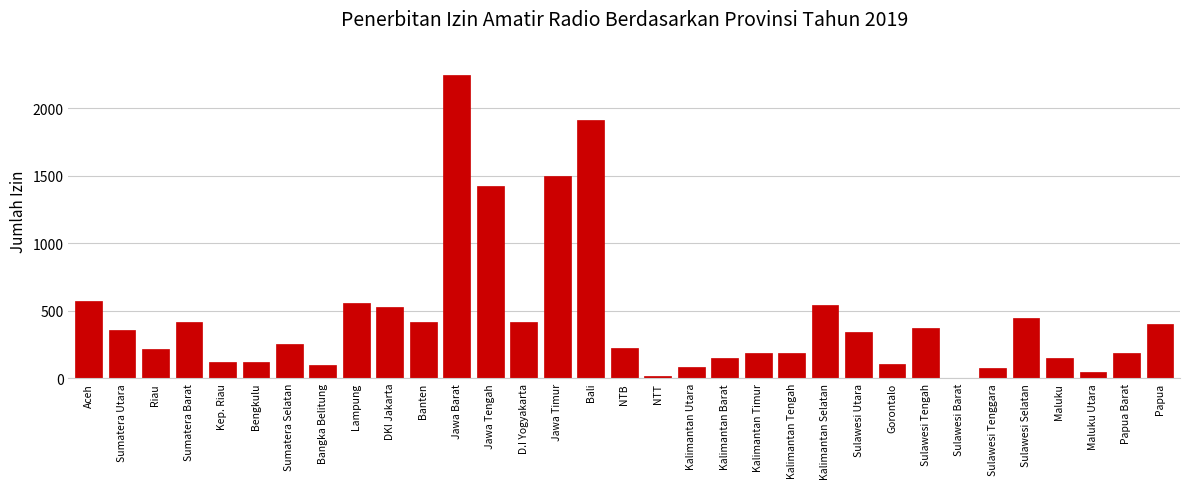

At which label is the value closest to 1125?

Jawa Tengah